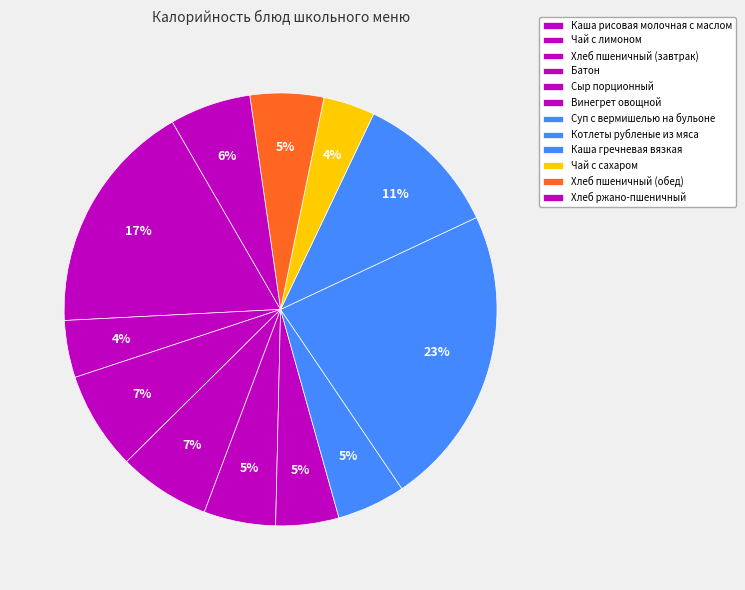

Approximately how many times larger is the value at Батон compared to Сыр порционный?

1.3